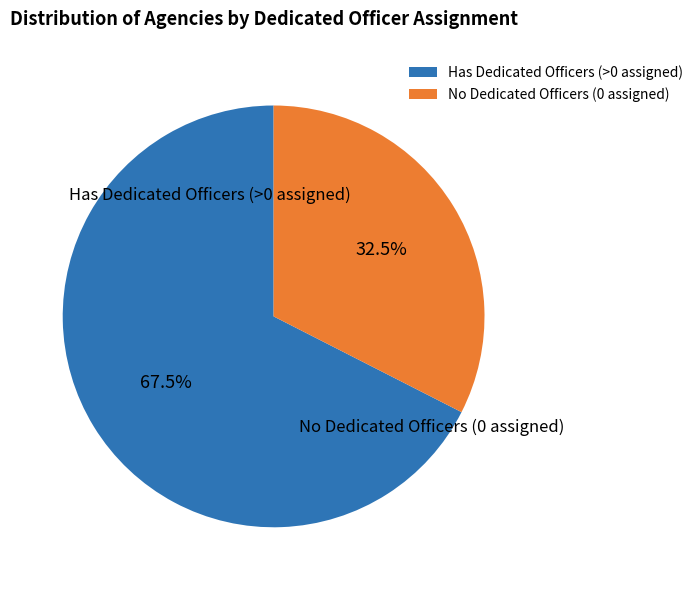

To the nearest percent, what is the average slice percentage?

50%